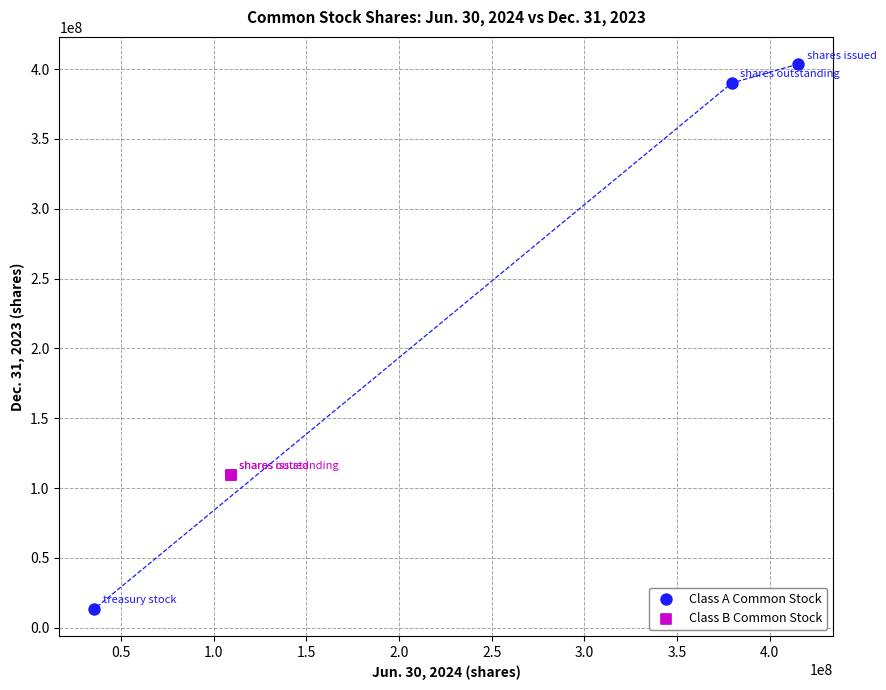

What are all the series names shown in the legend?

Class A Common Stock, Class B Common Stock